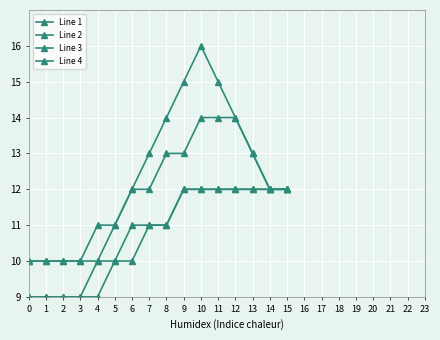

Is this an area chart (filled region under the line)?

No